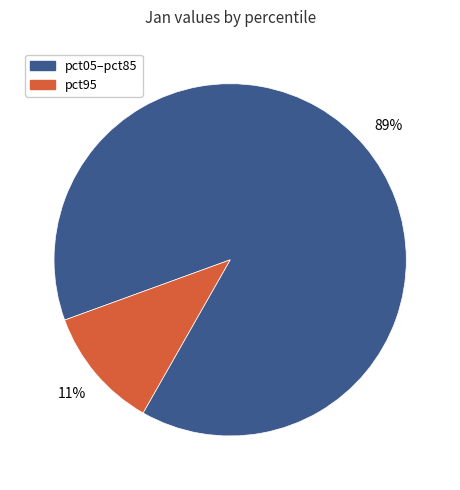

To the nearest percent, what is the difference between the largest and smallest slice percentages?

78%